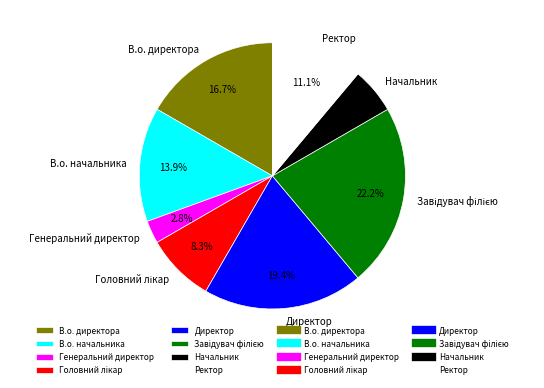

What is the smallest slice in the pie chart?

Генеральний директор